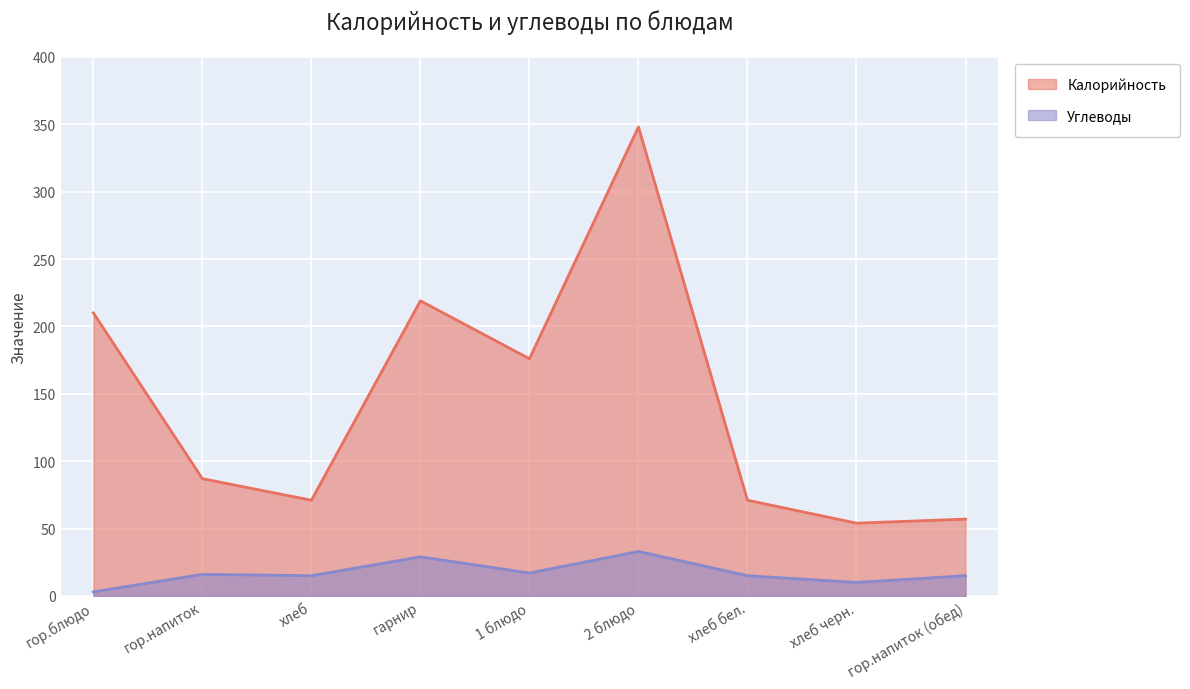

What is the difference between the Калорийность values at гор.блюдо and хлеб бел.?

139